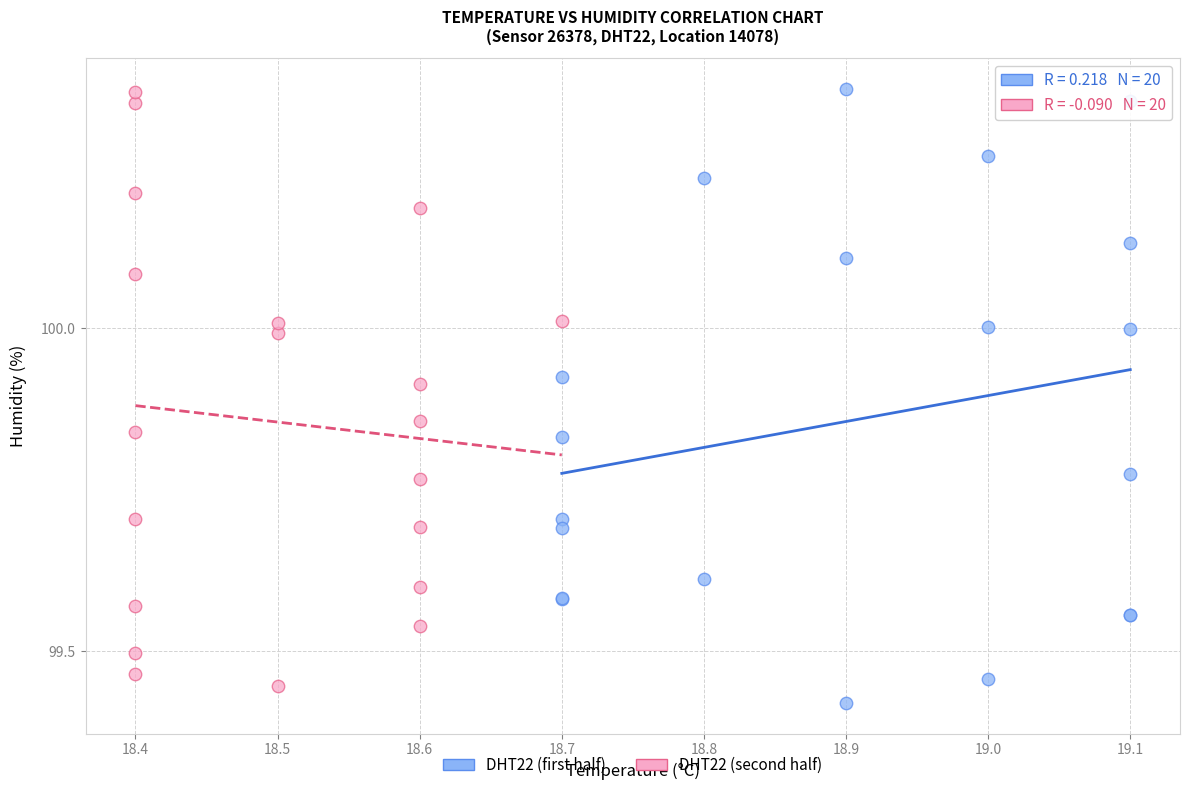

Which series has the widest spread of Y values?

DHT22 (first half)